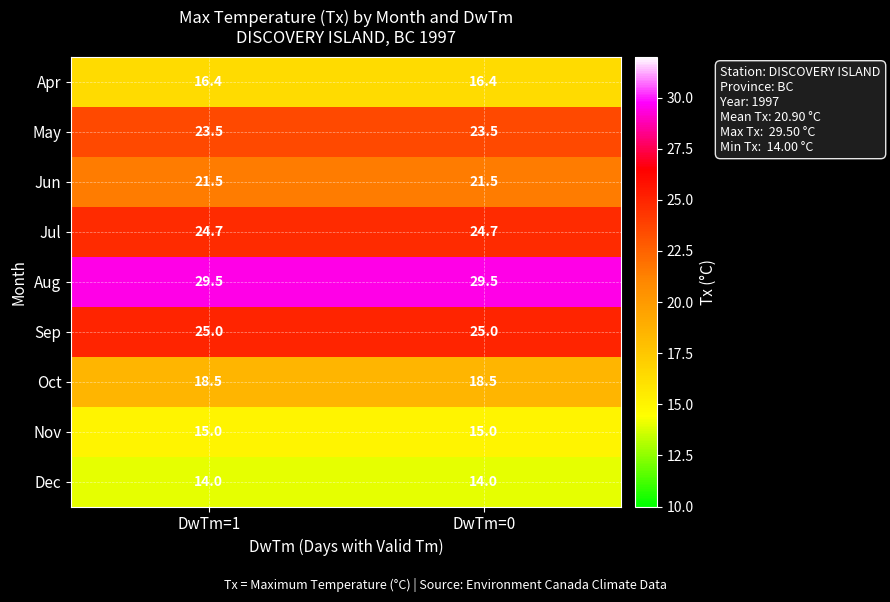

What is the highest value of the Dec series?

14.0